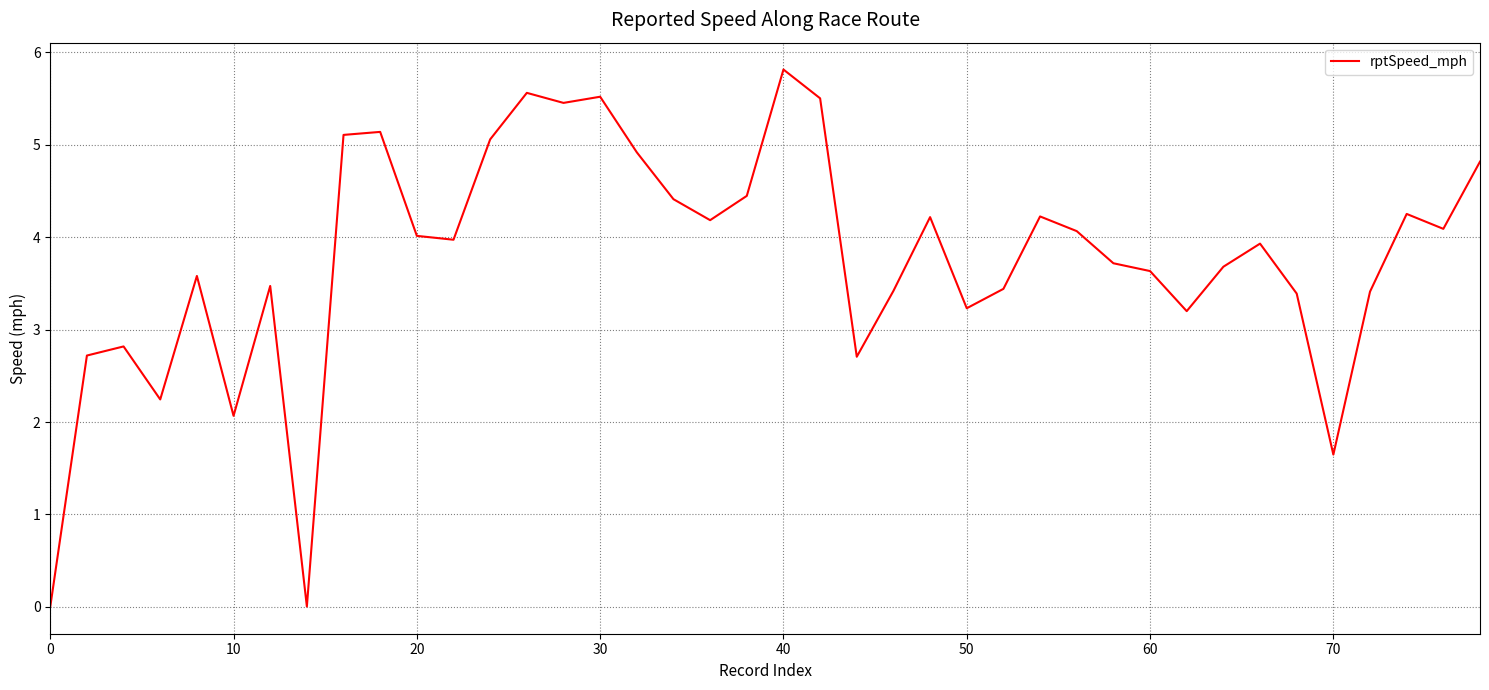

What is the maximum value shown in the chart?

5.8